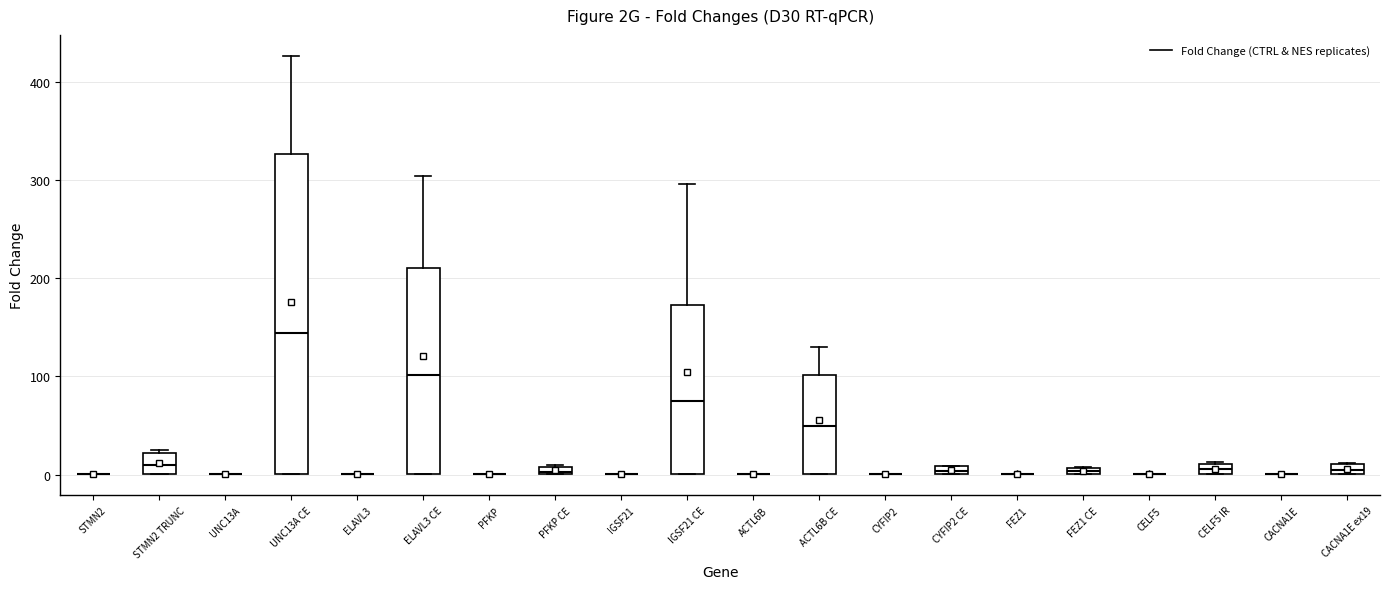

Comparing the boxes themselves (not the whiskers), which one is the tallest?

UNC13A CE